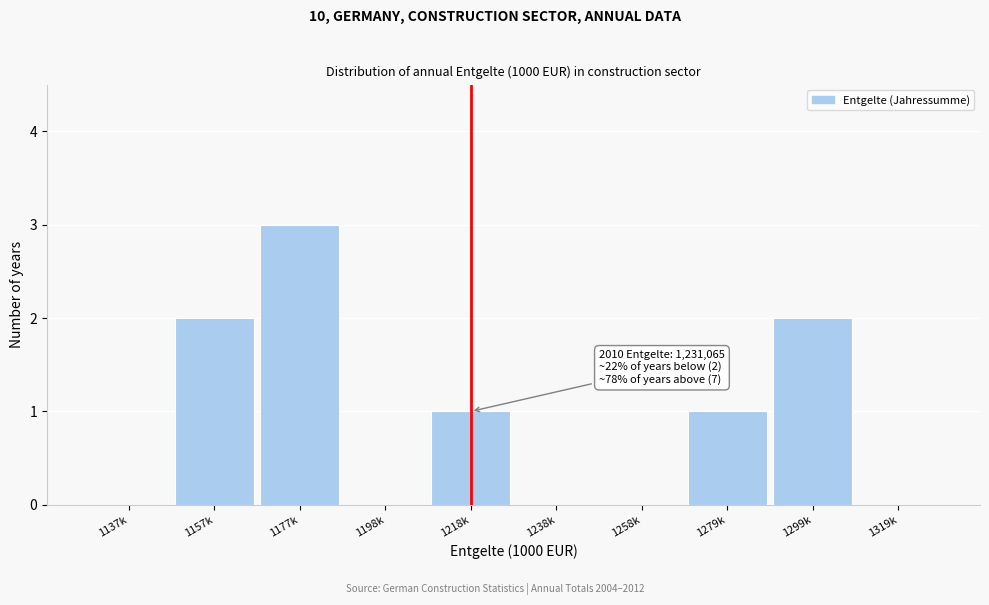

Reading left to right, extract all data points from this chart.

1137k=0	1157k=2	1177k=3	1198k=0	1218k=1	1238k=0	1258k=0	1279k=1	1299k=2	1319k=0